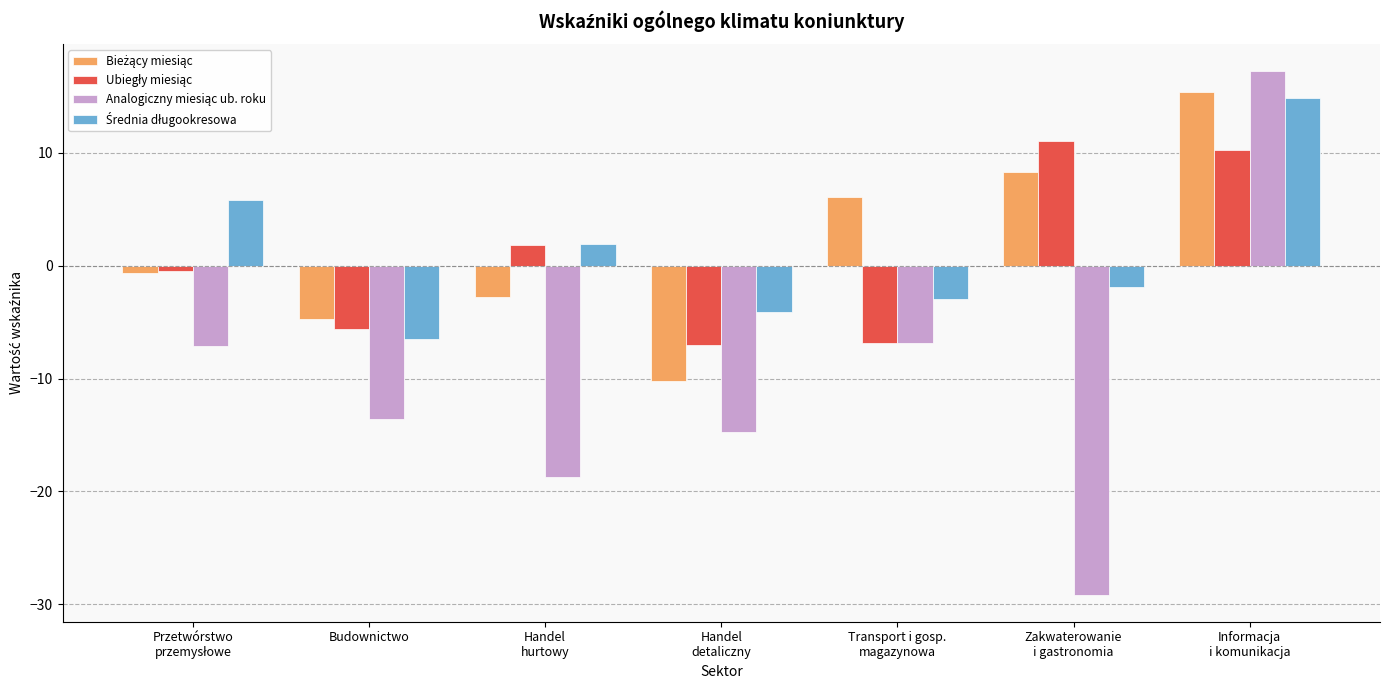

What is the label of the 5th bar from the right?

Handel
hurtowy